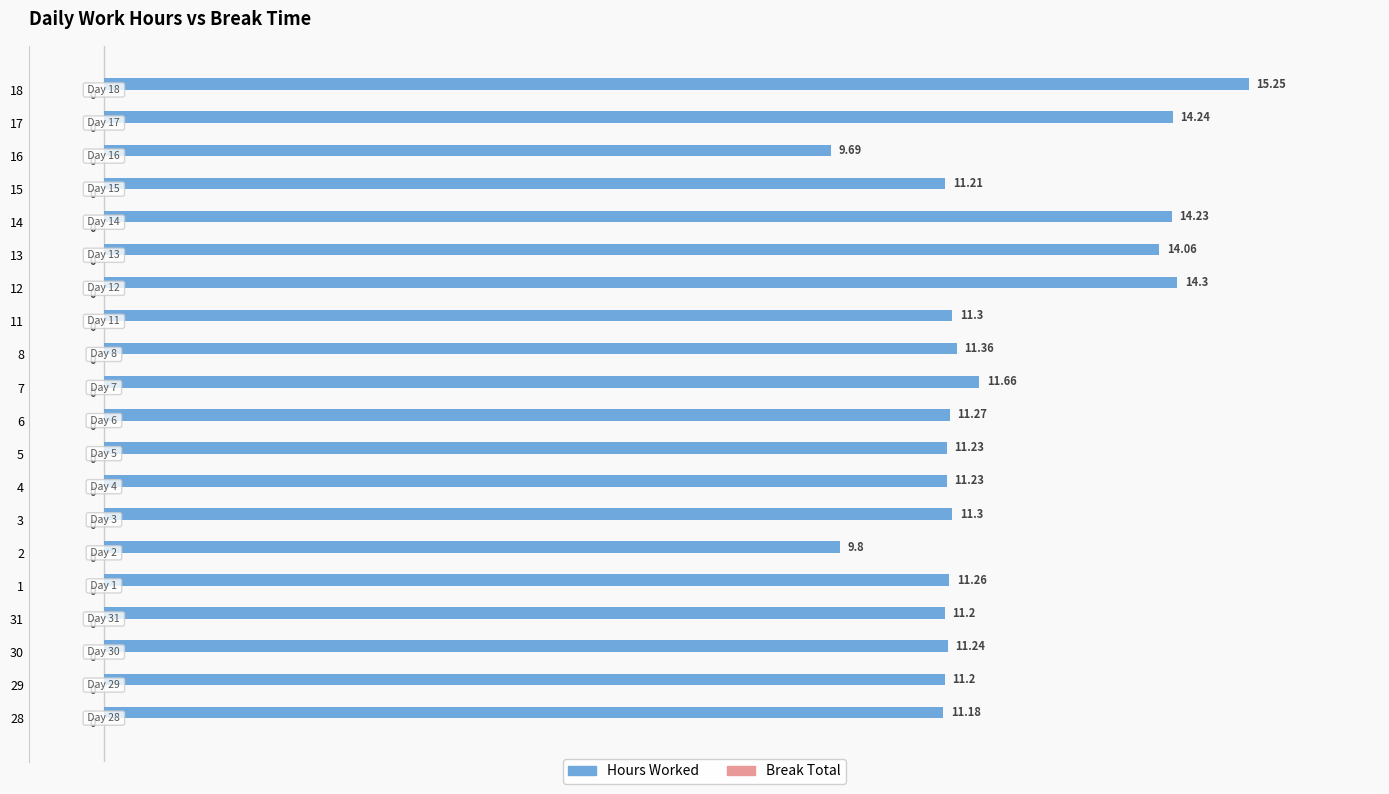

Which has a higher value, 13 or 3?

13